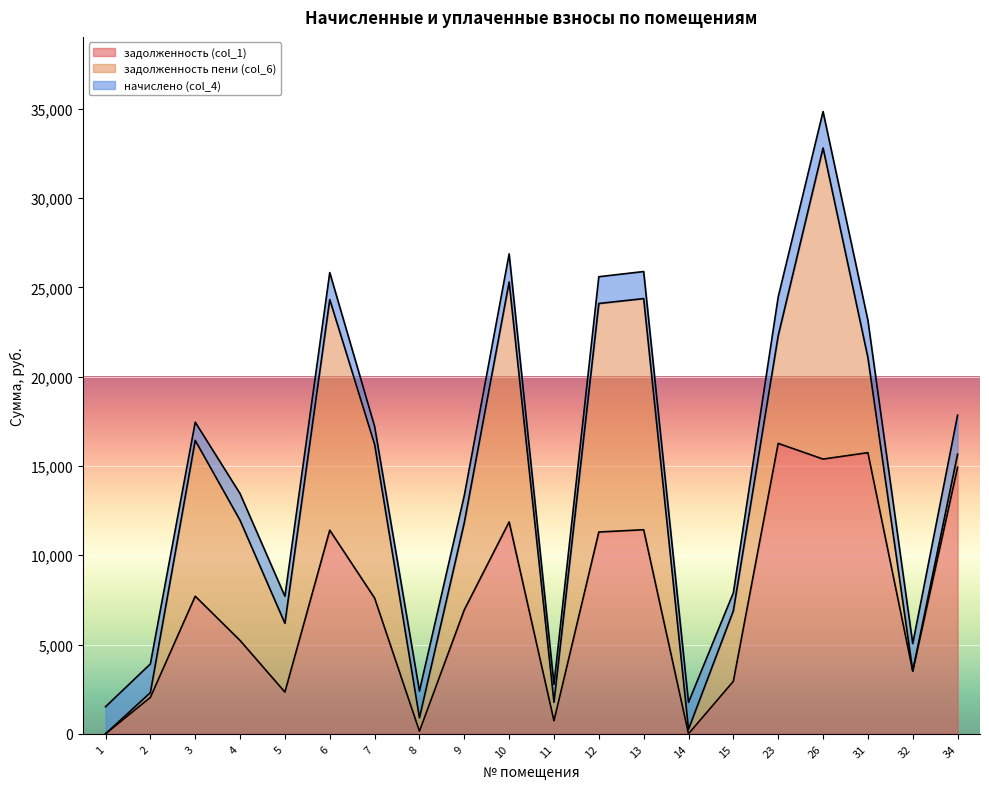

Reading left to right, what are all the values shown in this chart?

задолженность (col_1): 1=0.0	2=2039.0	3=7704.0	4=5226.8	5=2336.0	6=11401.9	7=7601.3	8=144.5	9=6941.3	10=11864.2	11=730.9	12=11299.2	13=11427.6	14=0.0	15=2941.4	23=16260.0	26=15382.3	31=15741.8	32=3514.9	34=14922.9
задолженность пени (col_6): 1=0.0	2=267.6	3=8724.6	4=6723.7	5=3849.9	6=12912.4	7=8608.3	8=749.8	9=4882.6	10=13435.9	11=1034.5	12=12796.1	13=12941.5	14=251.8	15=3948.4	23=6037.4	26=17420.1	31=5327.3	32=0.0	34=729.2
начислено (col_4): 1=1517.3	2=1605.7	3=1020.6	4=1496.9	5=1513.9	6=1510.5	7=1007.0	8=1500.3	9=1517.3	10=1571.7	11=1003.6	12=1496.9	13=1513.9	14=1510.5	15=1007.0	23=2163.7	26=2037.8	31=2085.4	32=1534.3	34=2187.5